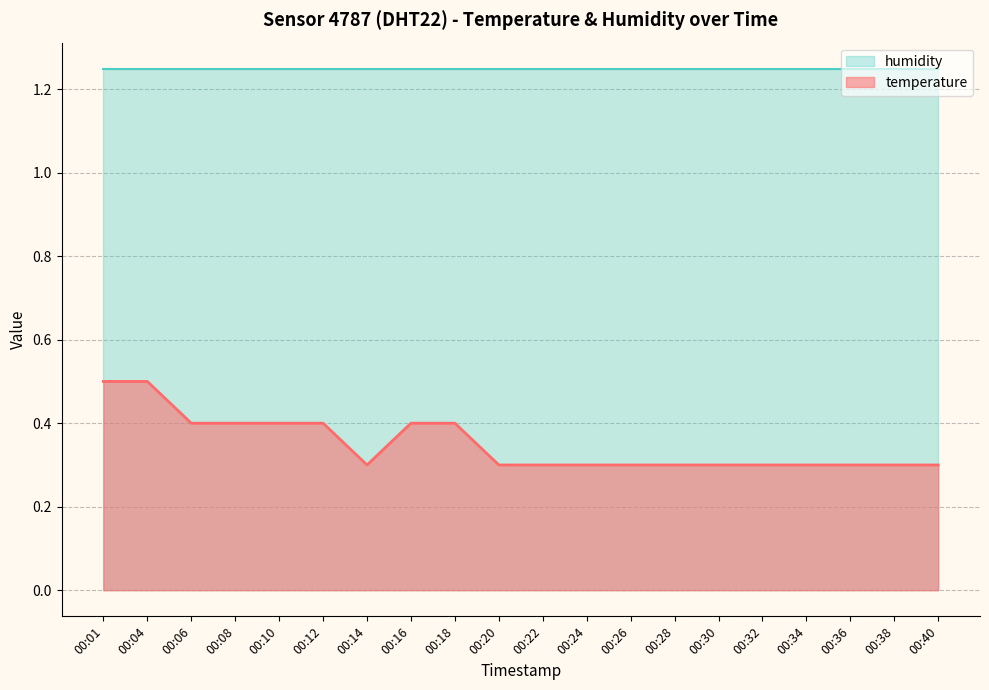

How many points are lower than both their immediate neighbors (excluding endpoints)?

1